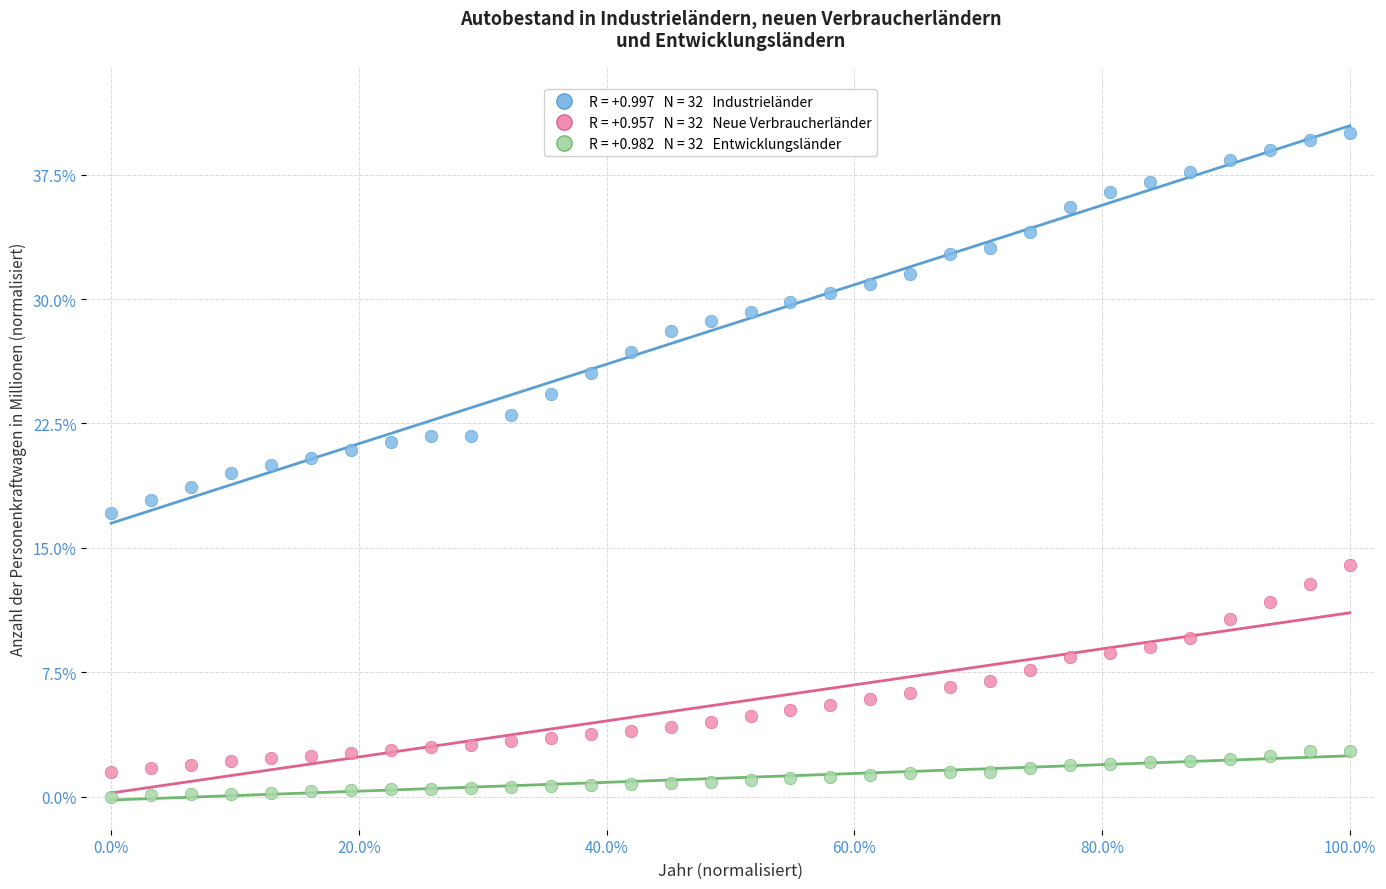

Across all data points, what is the range of Y values (max minus min)?

40.0